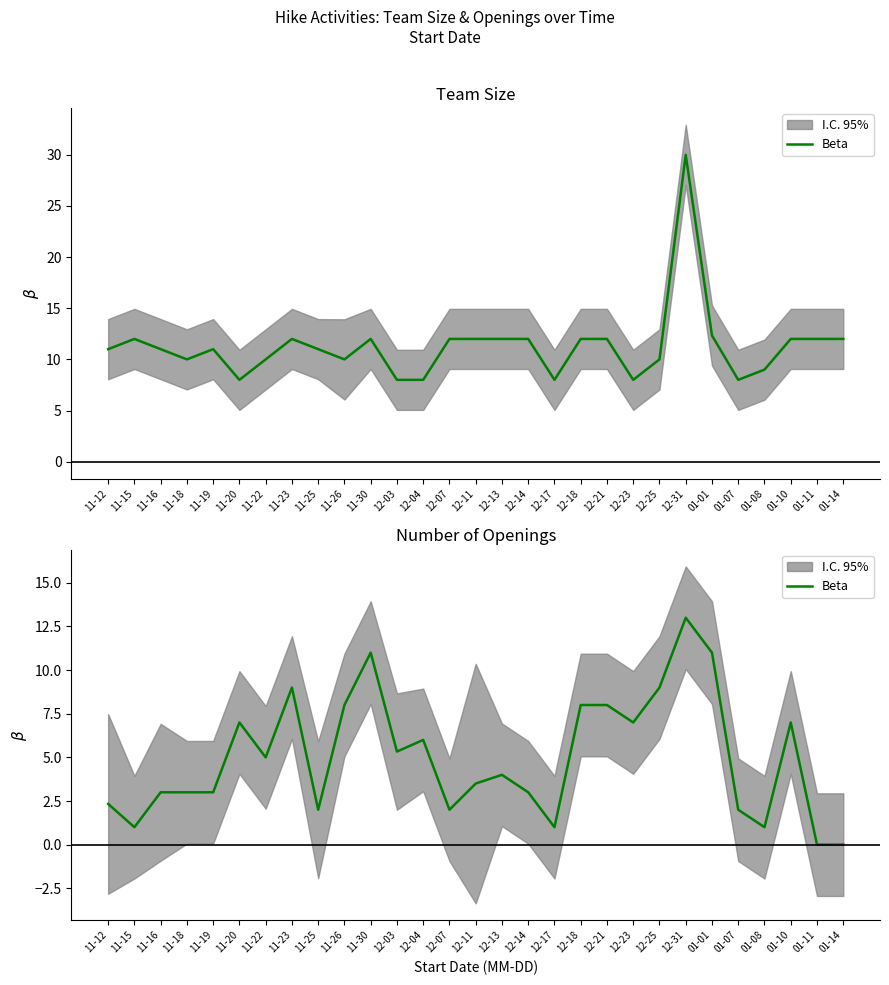

How many categories are shown in the chart?

29